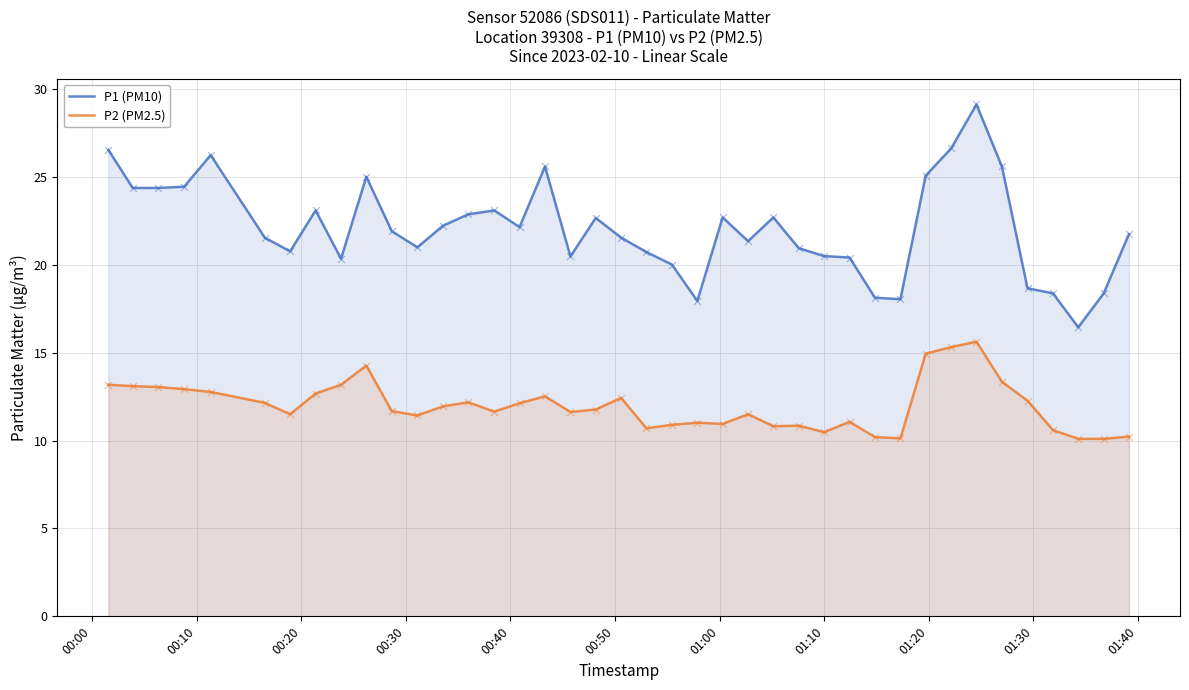

At how many categories does at least one series exceed 21?

24